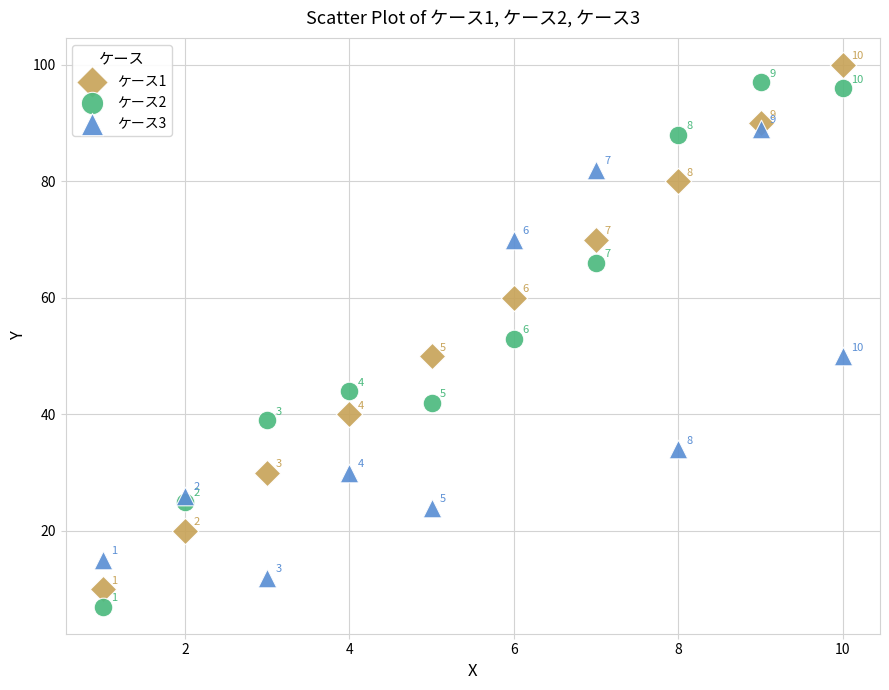

Which series contains the lowest Y value?

ケース2